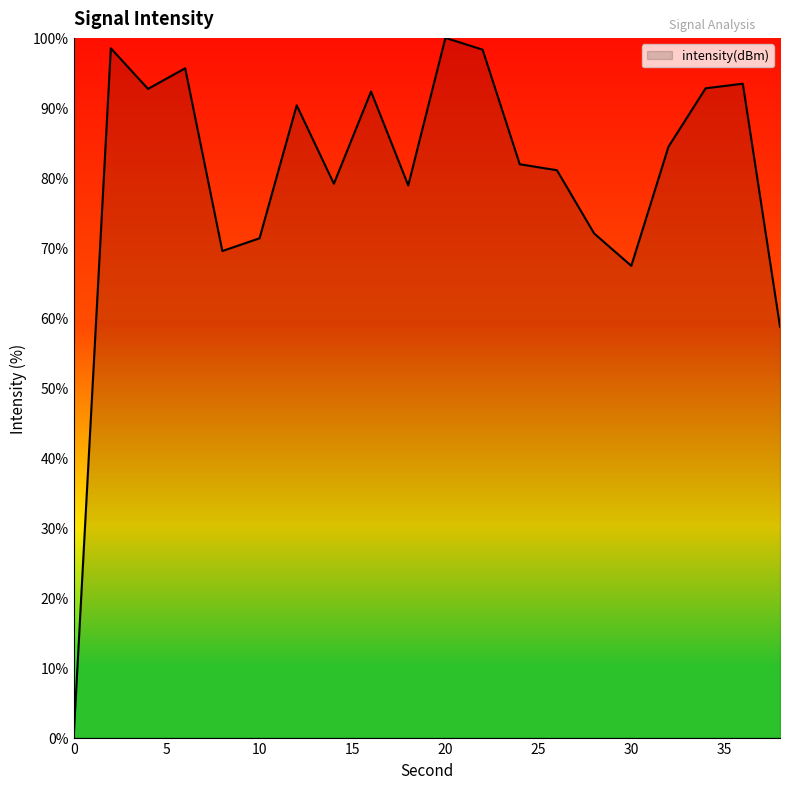

What is the difference between the maximum and minimum values?

100.0